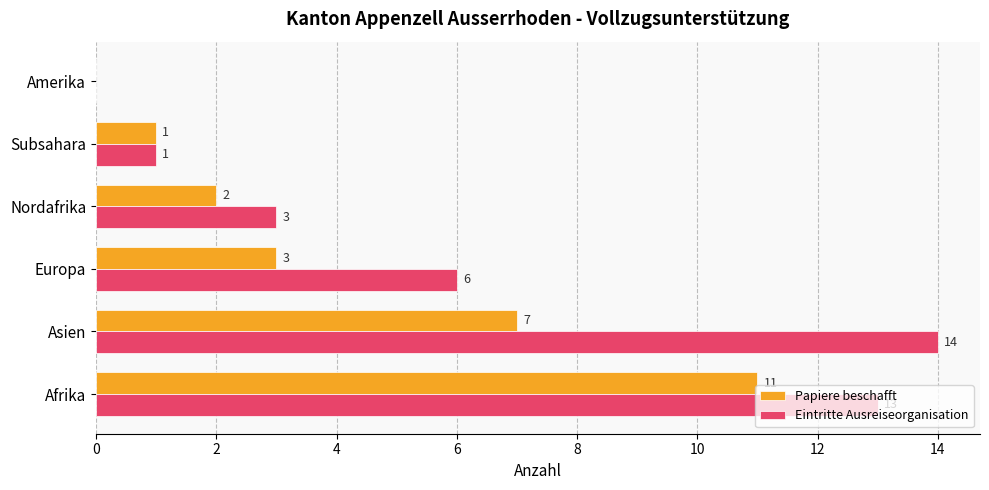

What is the highest value of the Eintritte Ausreiseorganisation series?

14